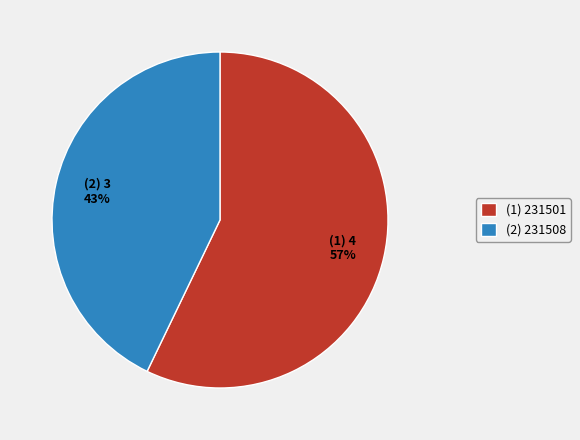

Is the sum of (1) 231501 and (2) 231508 greater than half?

Yes